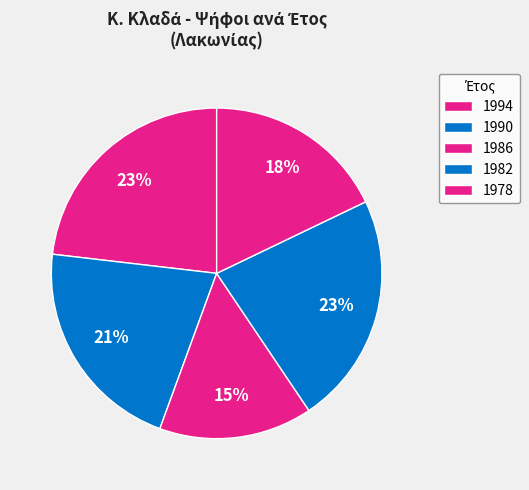

What is the largest slice in the pie chart?

1990 (ΑΝΑΝΕΩΣΗ)